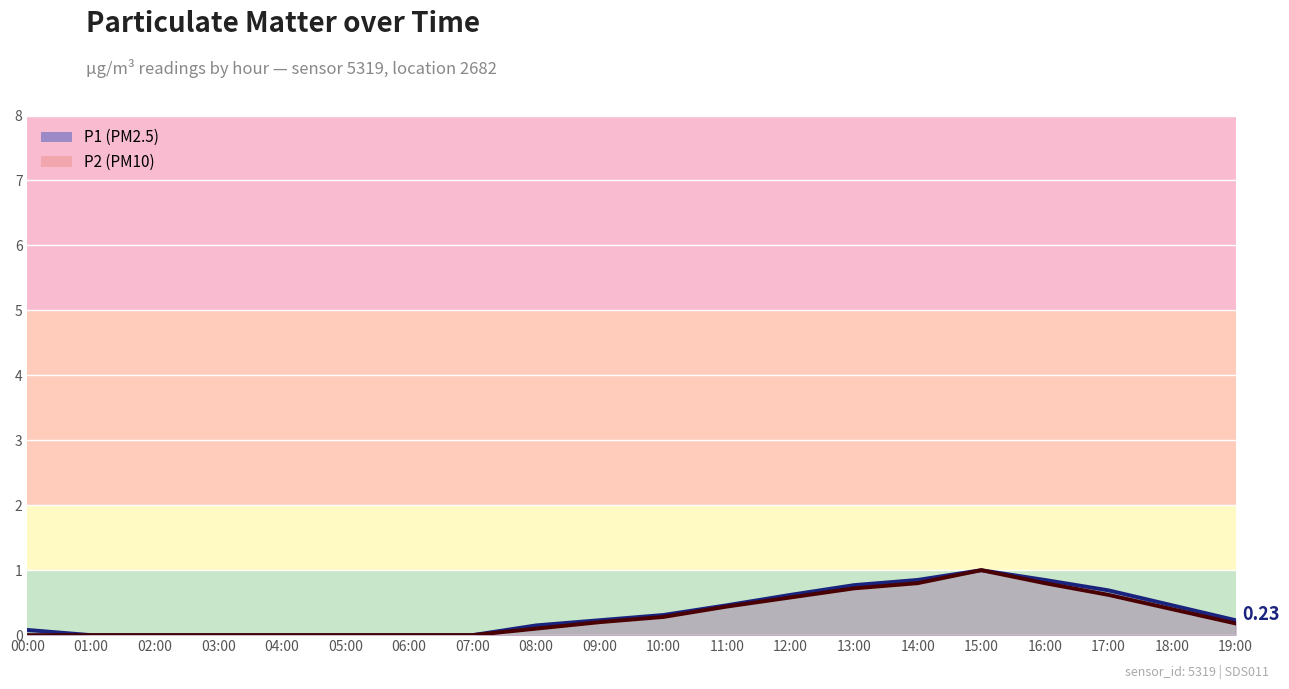

Count the number of data series in this chart.

2